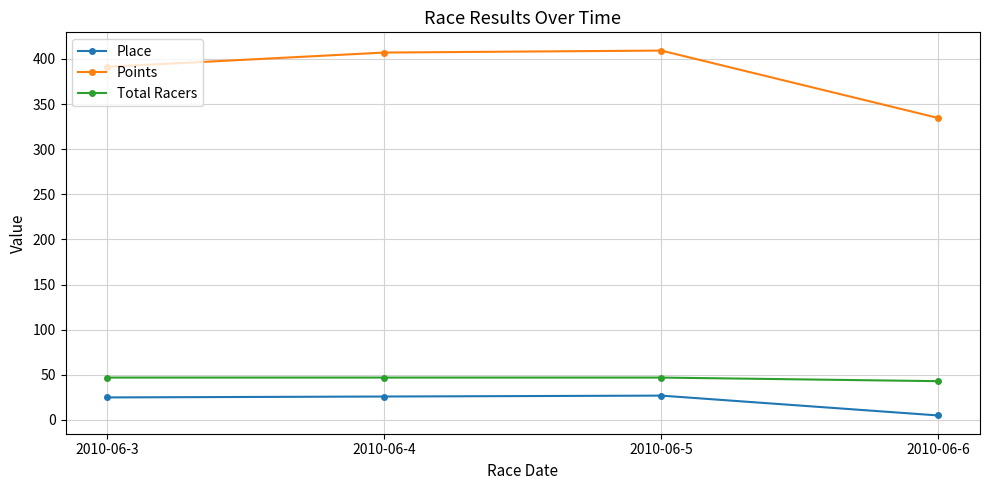

What is the value of the Place point at the 4th from the left?

5.0